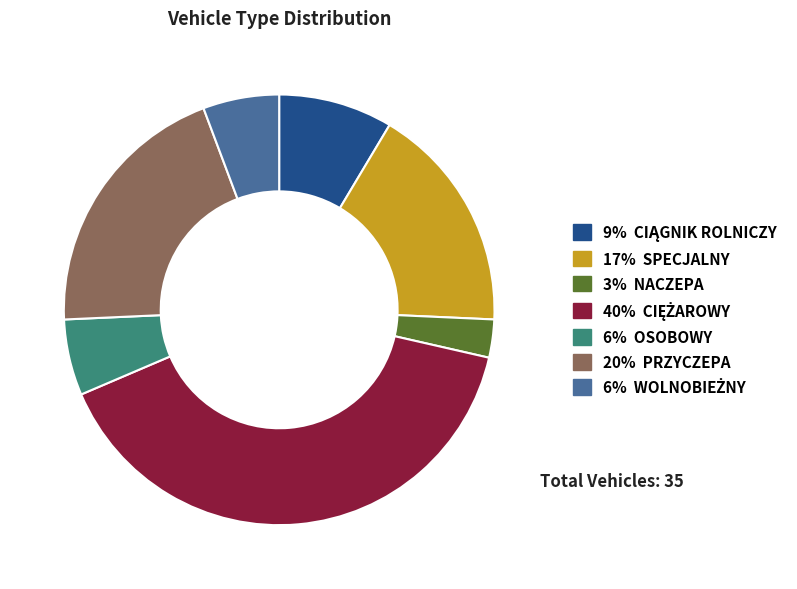

Does any single category account for the majority?

No